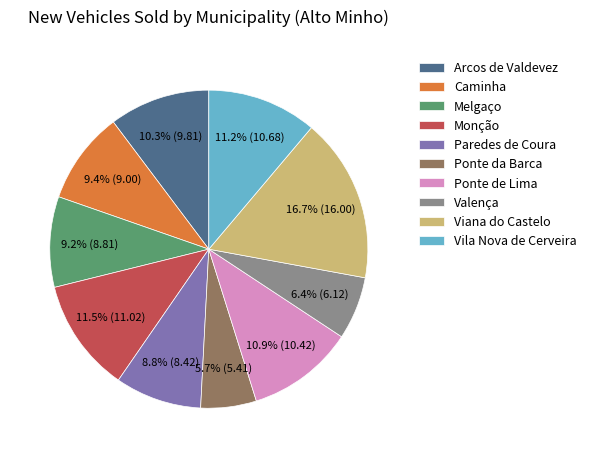

Do Valença and Viana do Castelo together represent more than half of the pie?

No